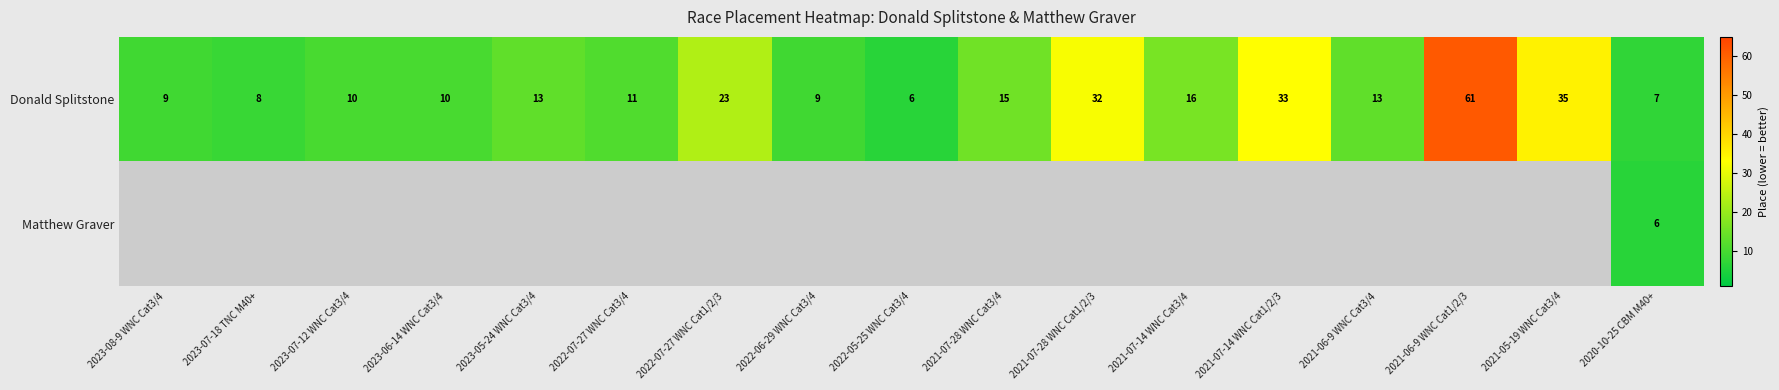

What is the lowest value of the Donald Splitstone series?

6